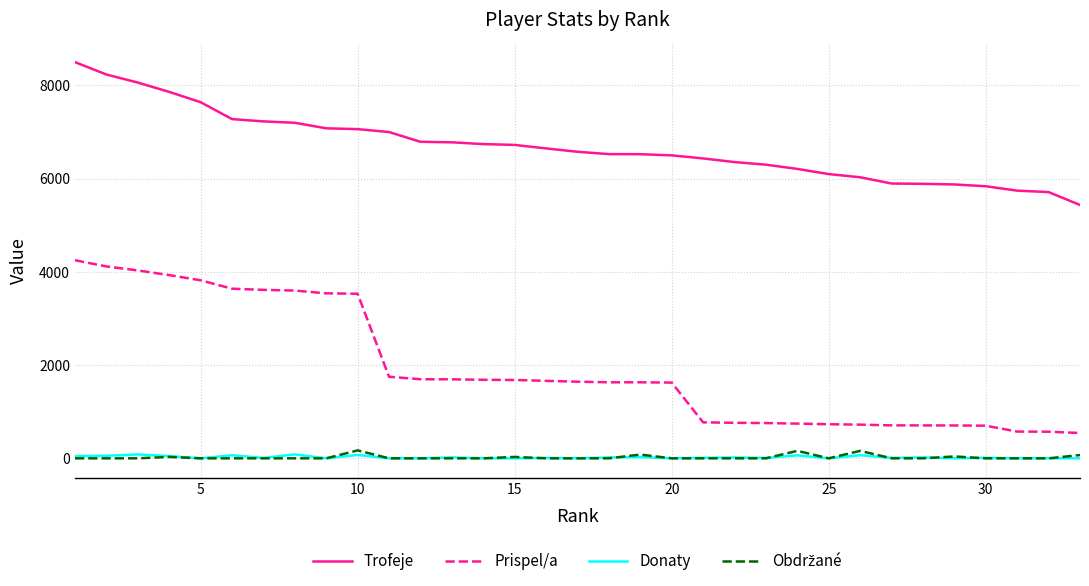

Which series has the largest range (max minus min)?

Prispel/a